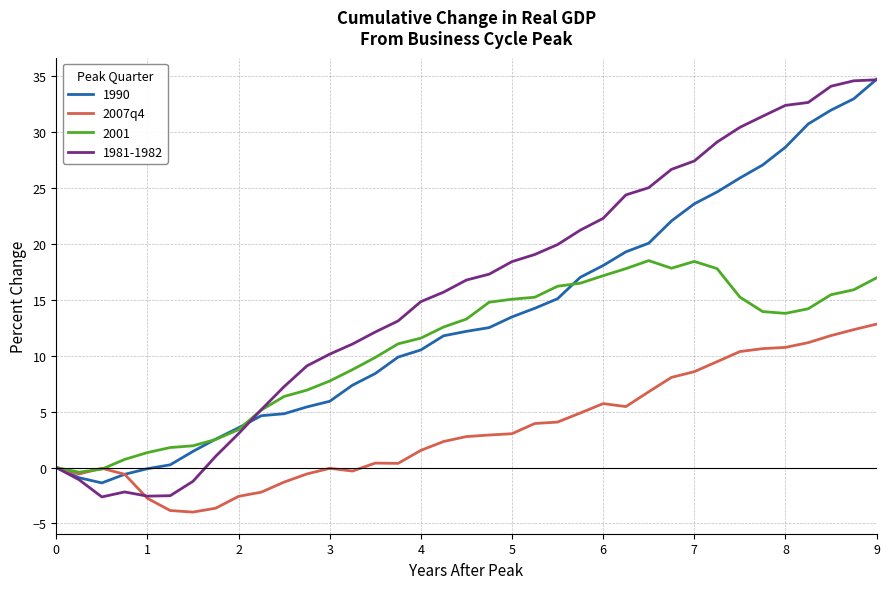

Rank the series by their average value, from highest to lowest.

1981-1982, 1990, 2001, 2007q4